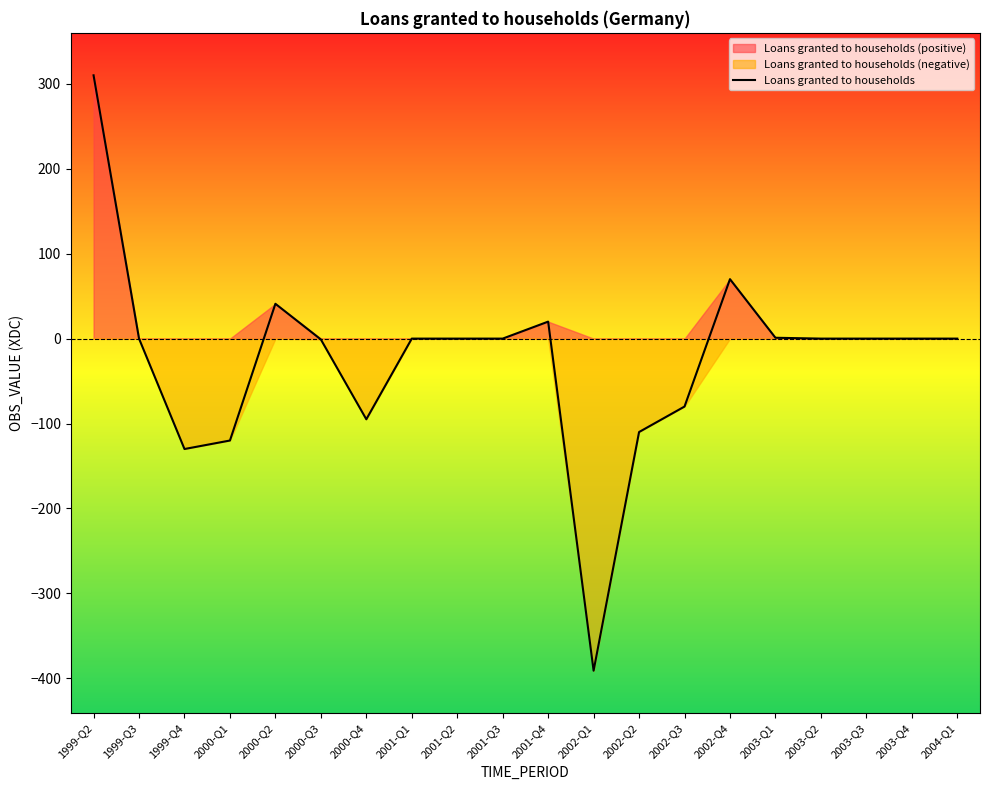

Where is the first local maximum?

2000-Q2